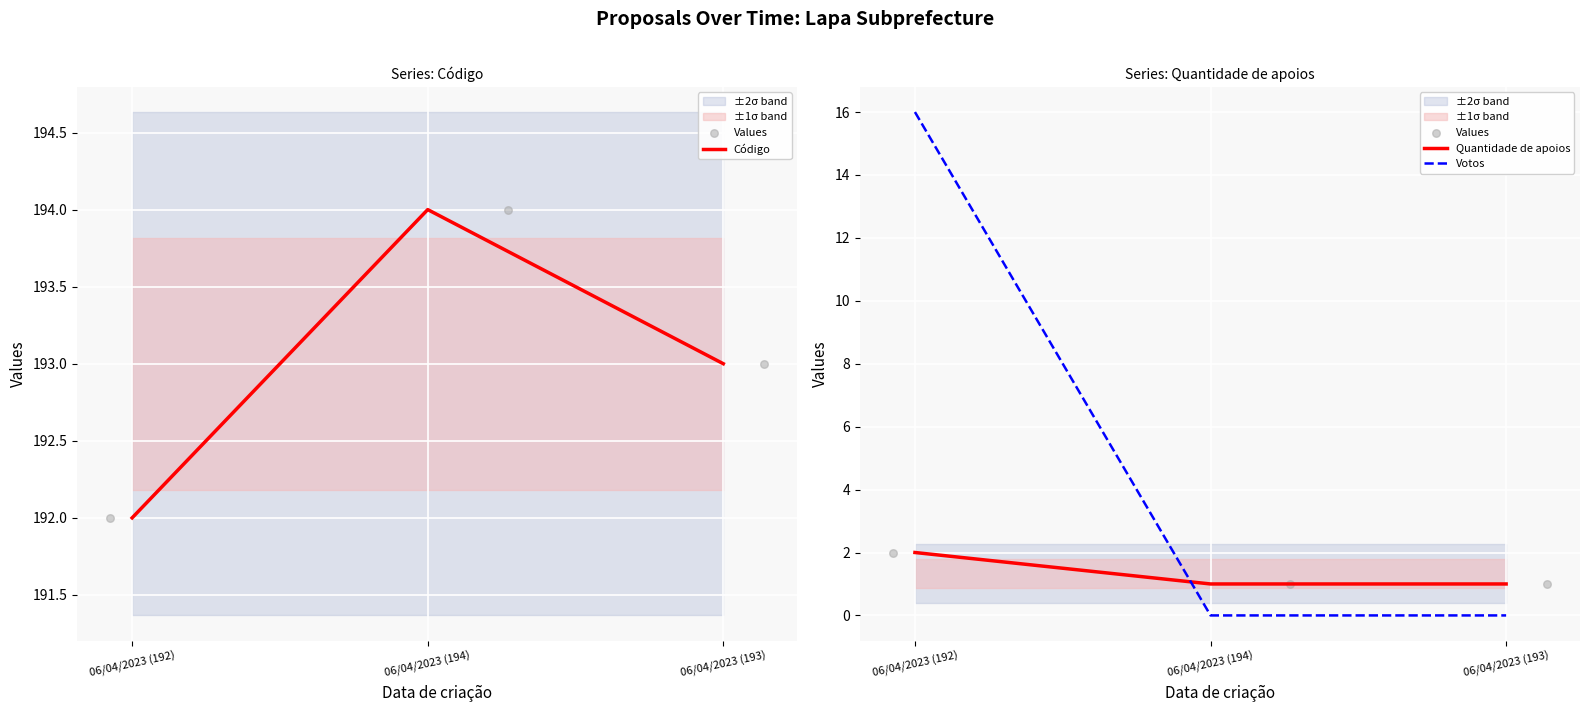

Is the value of Votos at 06/04/2023 (193) greater than the value of Quantidade de apoios at 06/04/2023 (193)?

No